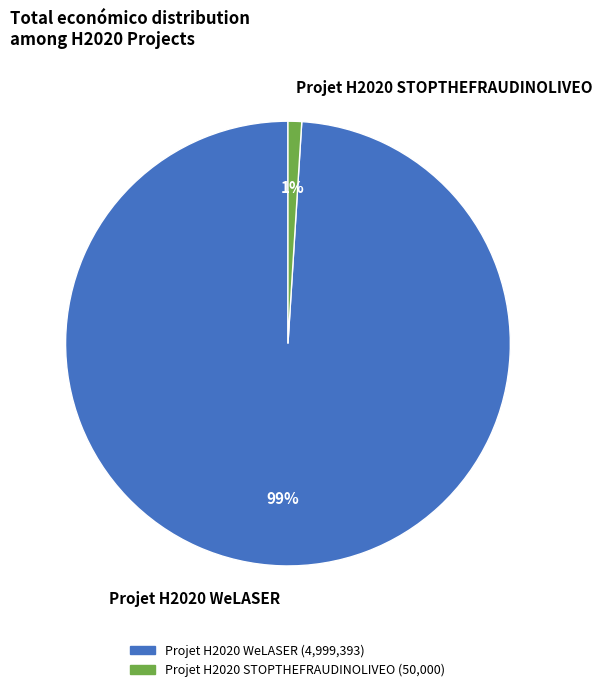

The Projet H2020 STOPTHEFRAUDINOLIVEO slice represents 16% of the pie. True or false?

False